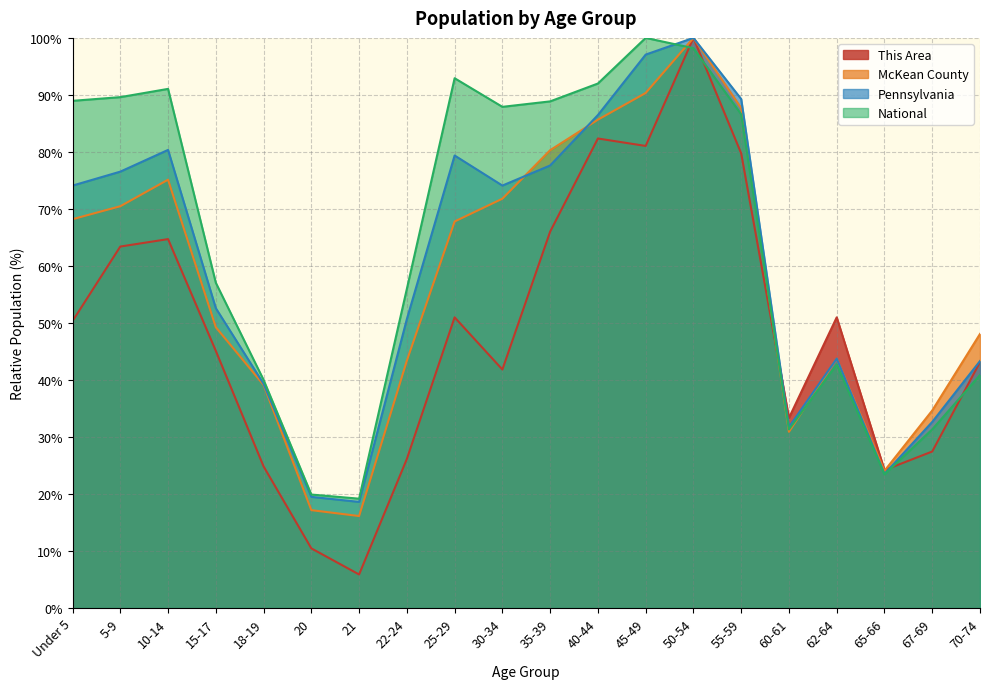

True or false: McKean County has more than 0 interior local peaks.

True